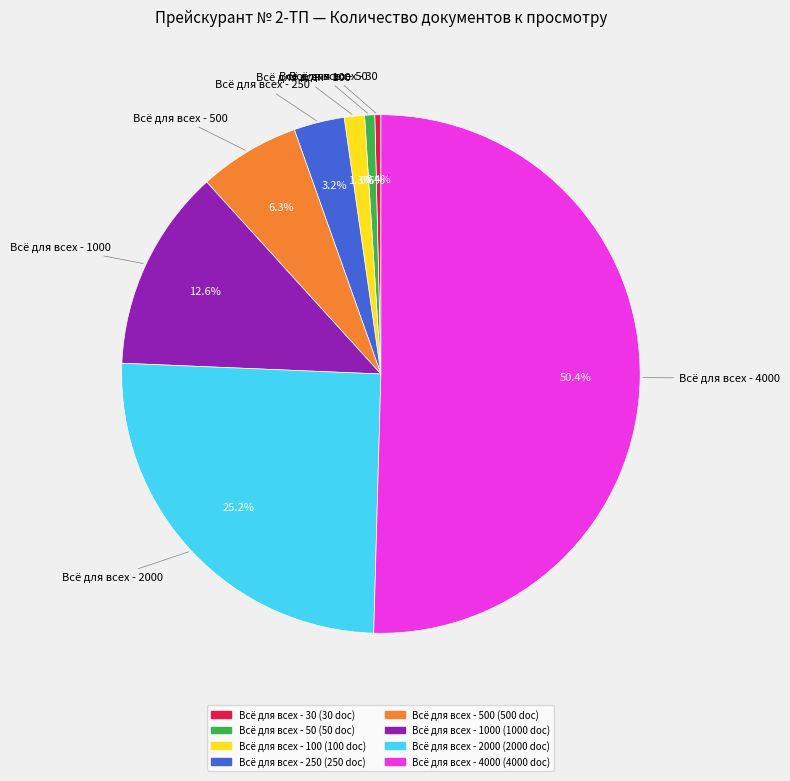

Which slice is the largest?

Всё для всех - 4000